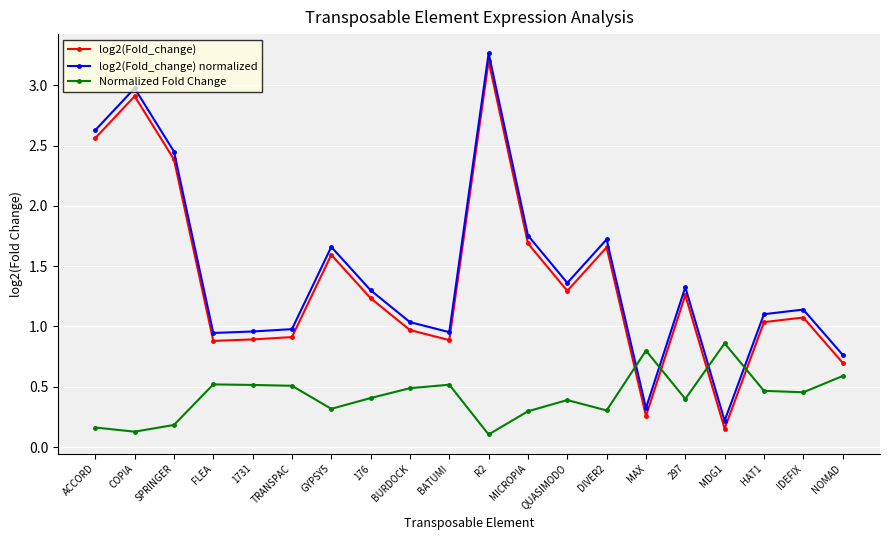

True or false: log2(Fold_change) normalized has more than 0 points higher than both neighbors.

True